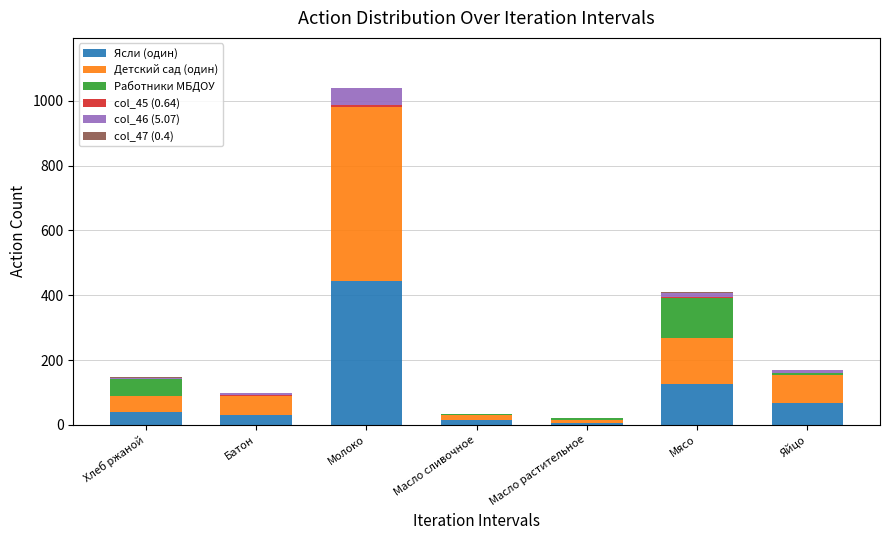

What is the sum of all Ясли (один) values?

727.0